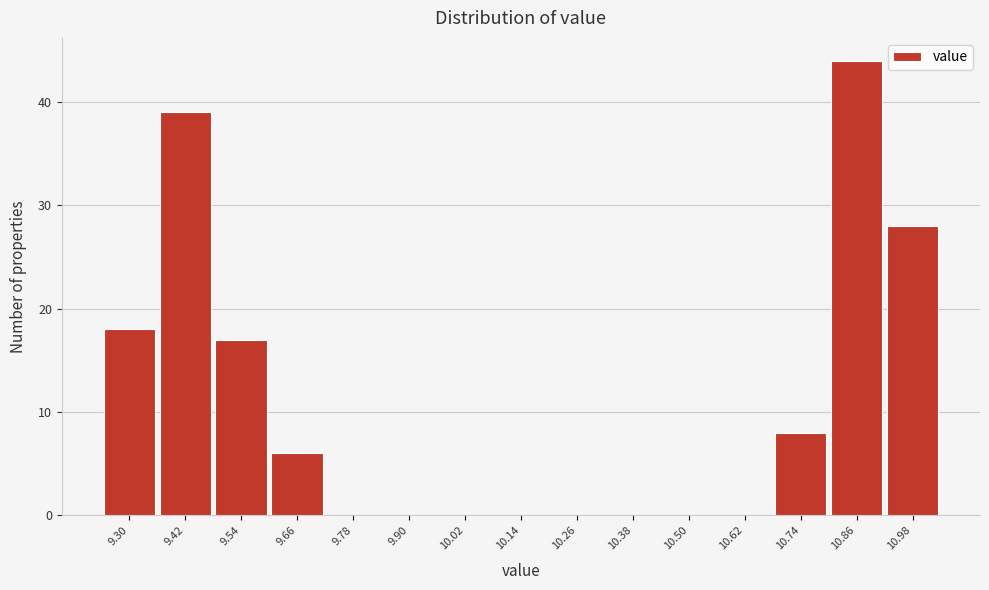

Reading left to right, extract all data points from this chart.

9.30=18	9.42=39	9.54=17	9.66=6	9.78=0	9.90=0	10.02=0	10.14=0	10.26=0	10.38=0	10.50=0	10.62=0	10.74=8	10.86=44	10.98=28